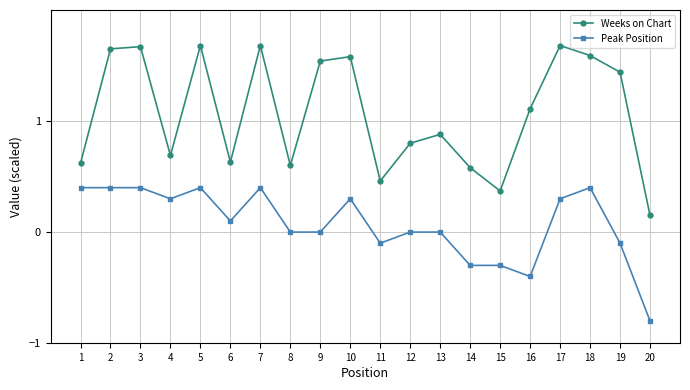

At how many categories does at least one series exceed 0?

20